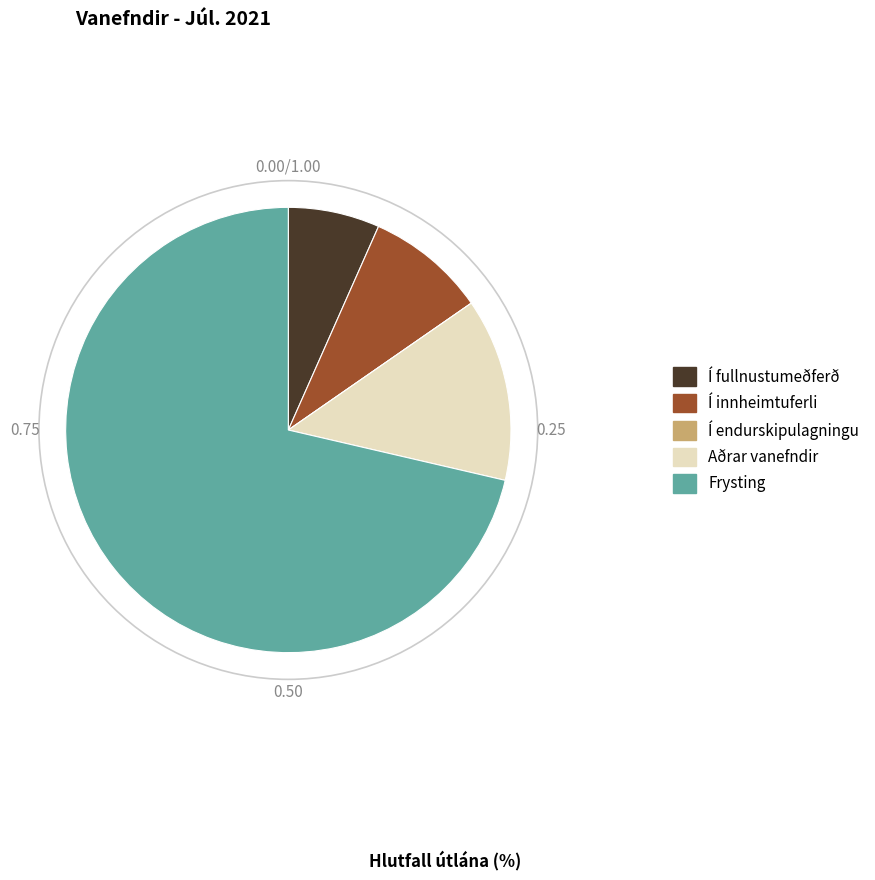

What is the ratio of the value at Frysting to the value at Í fullnustumeðferð?

10.7